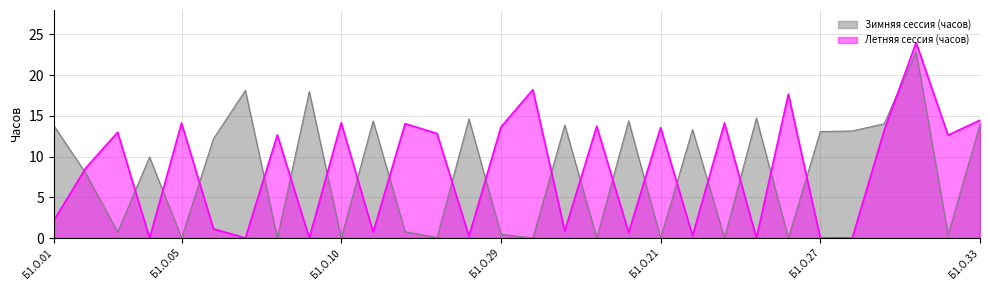

What is the label of the 24th point from the left?

Б1.О.25